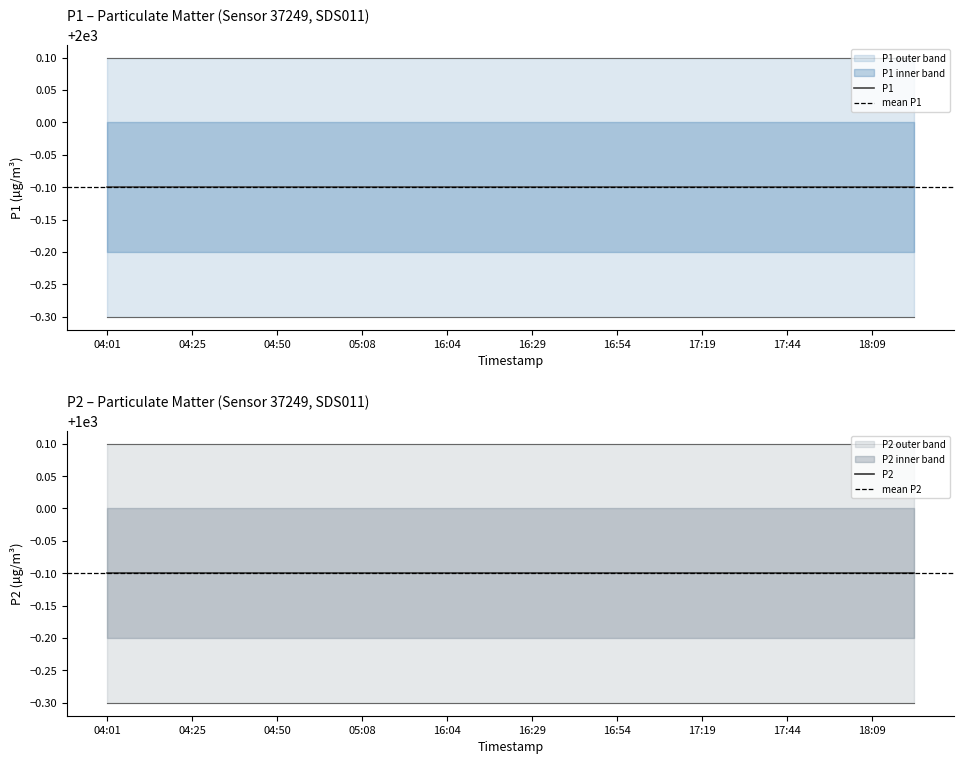

At which category is the sum across all series the highest?

04:01